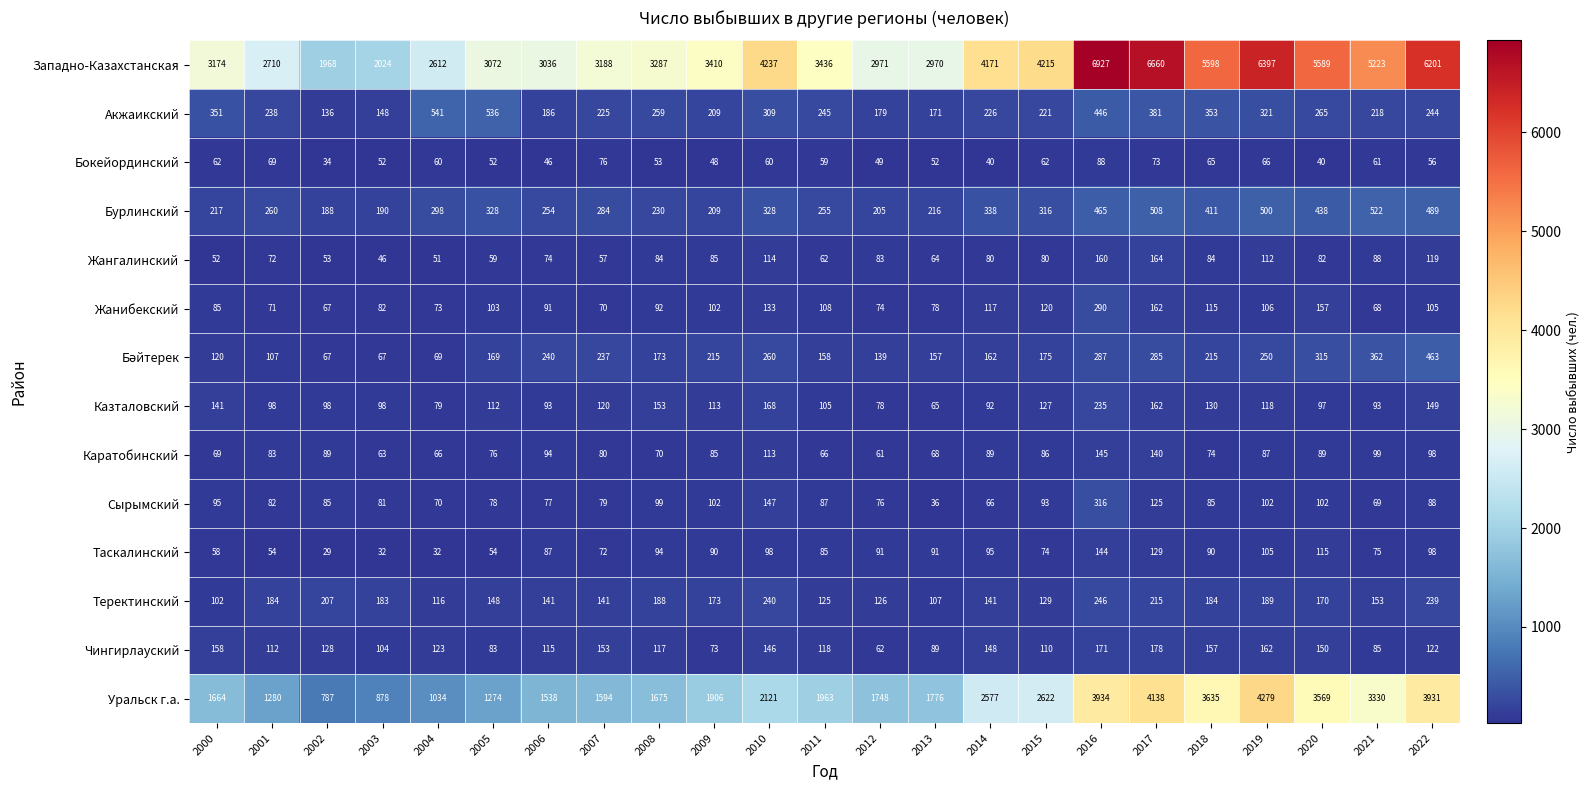

The Жангалинский series shows 124 at 2018. True or false?

False